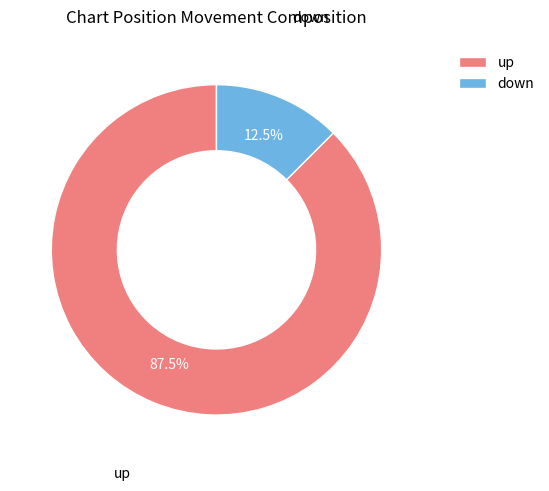

Which has a higher value, down or up?

up